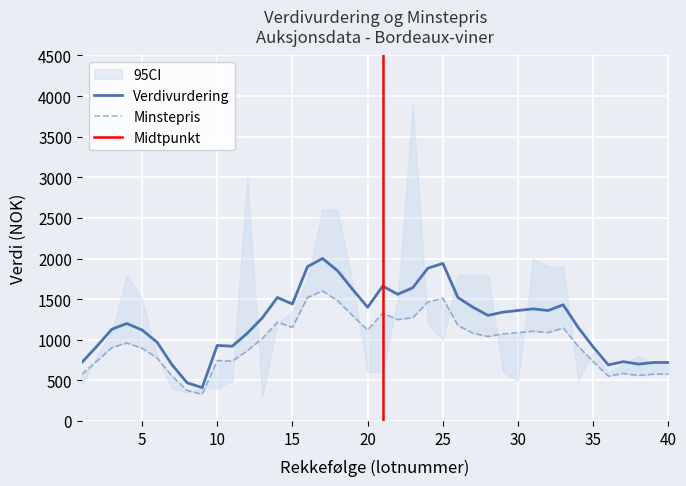

What is the difference between the maximum and second lowest values in the Verdivurdering series?

1530